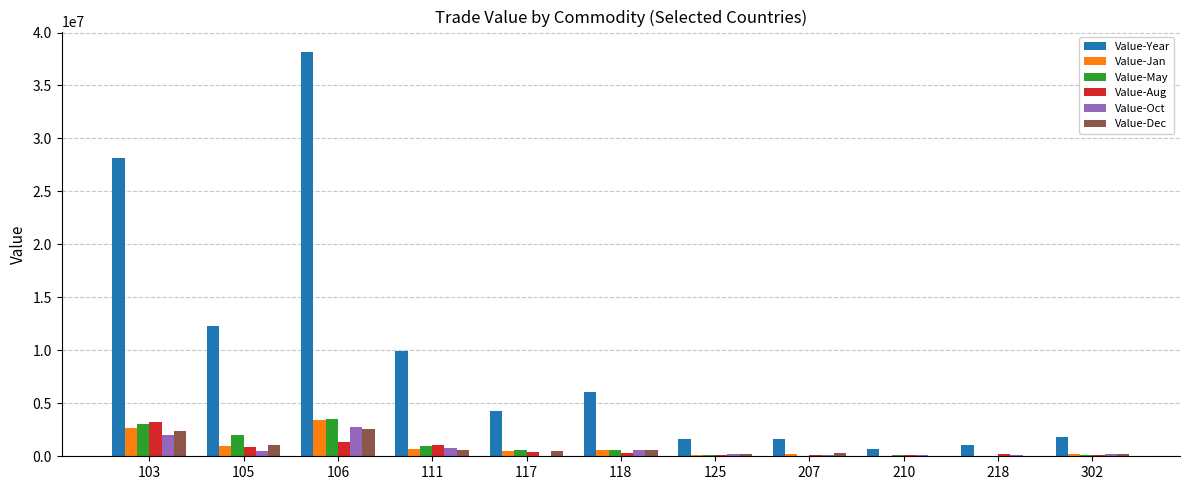

Where does the Value-Dec series first go above 541562?

103